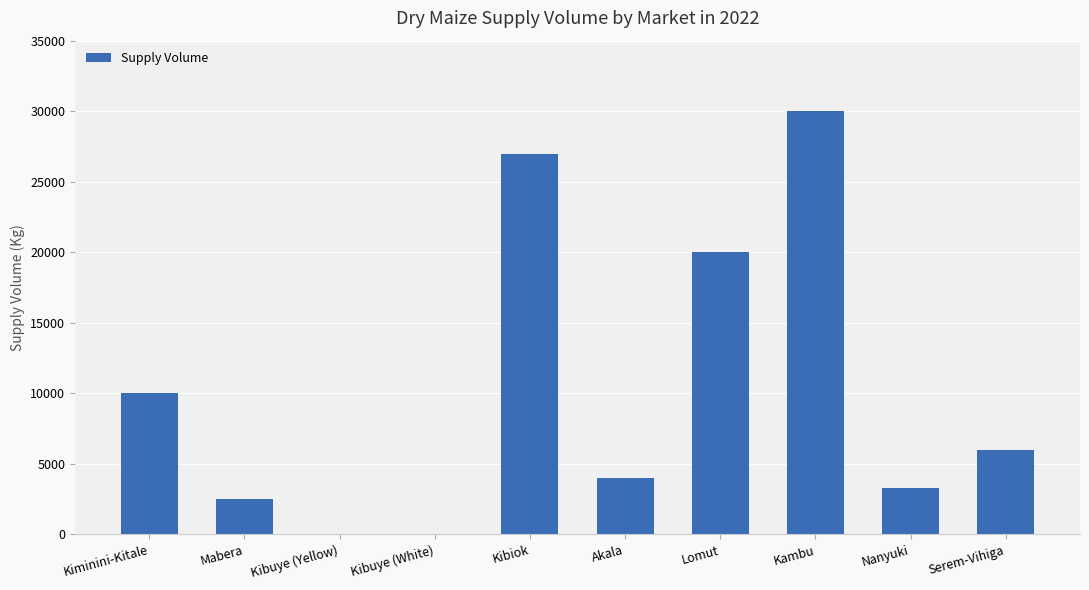

What value does the data have at Akala?

4000